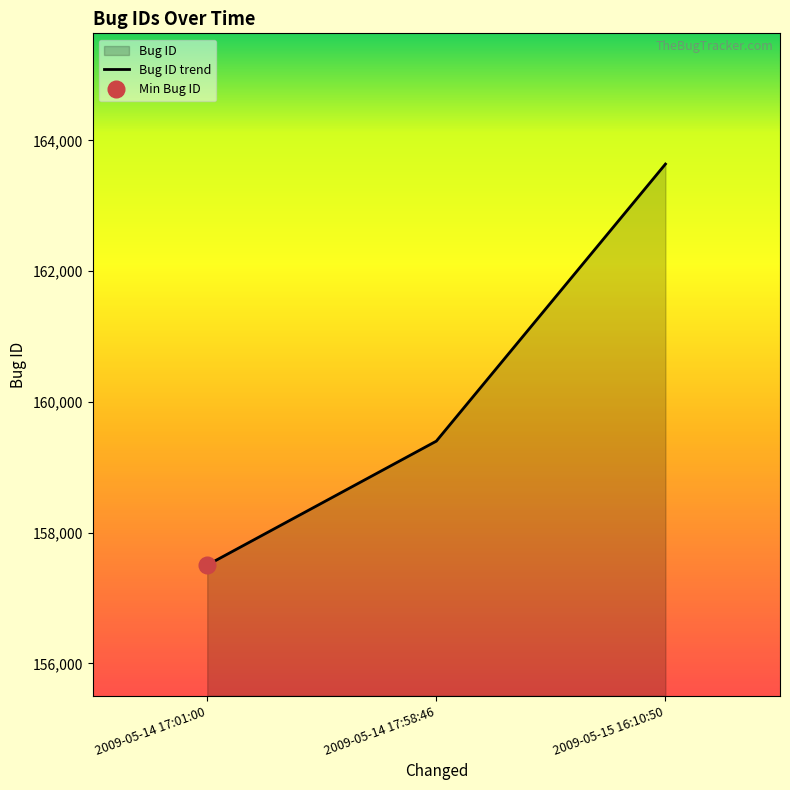

Is it true that the value at 2009-05-14 17:01:00 is 157503?

True